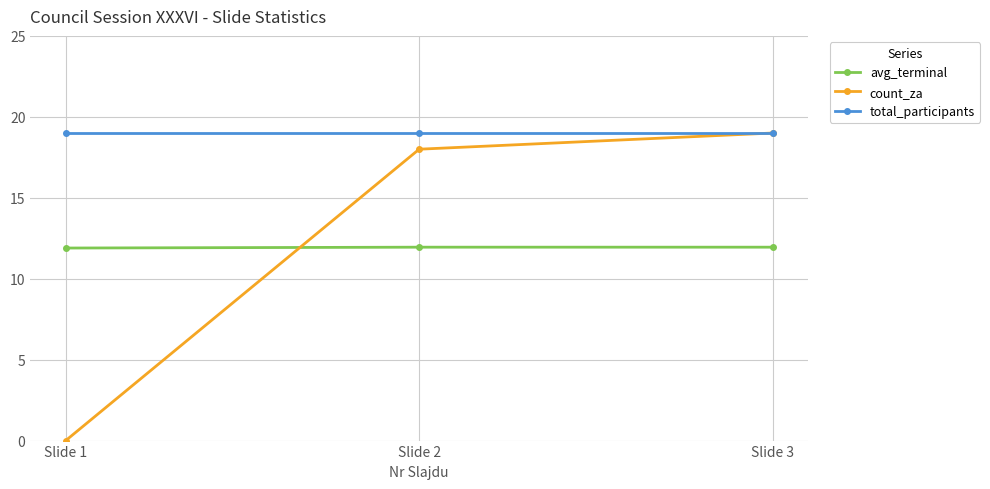

Is it true that count_za equals 18.0 at Slide 2?

True